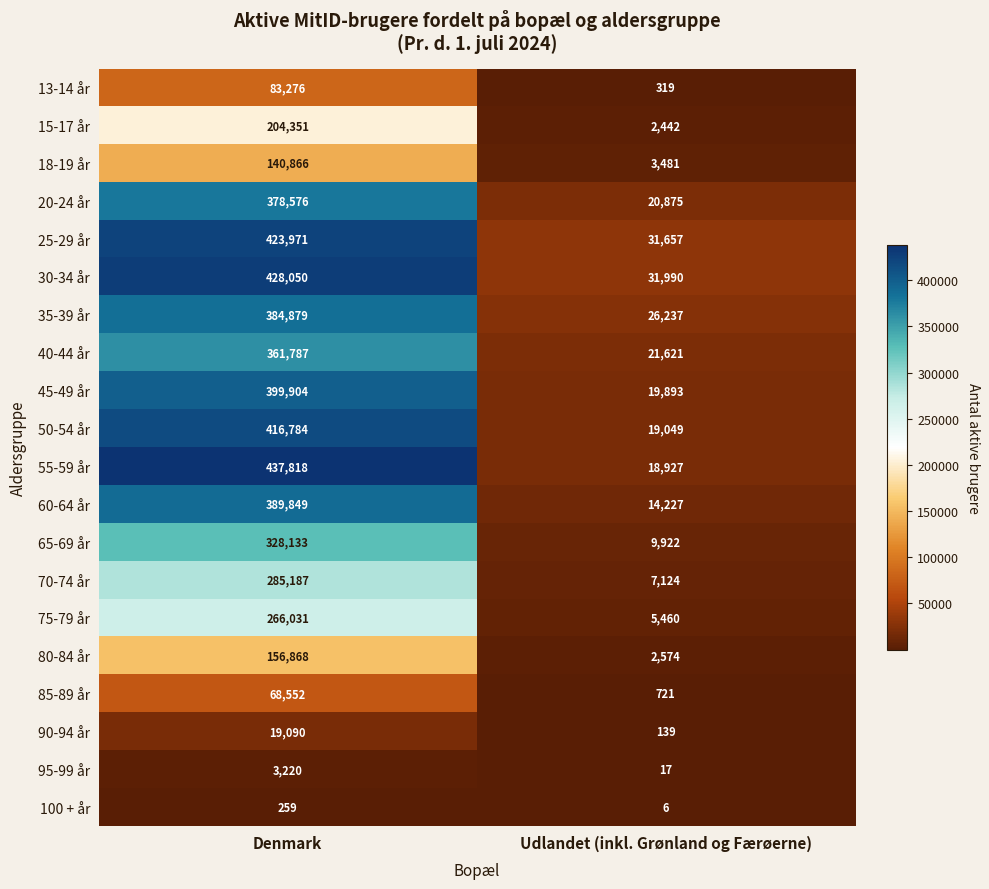

What is the sum of the 50-54 år values at Udlandet (inkl. Grønland og Færøerne) and Denmark?

435833